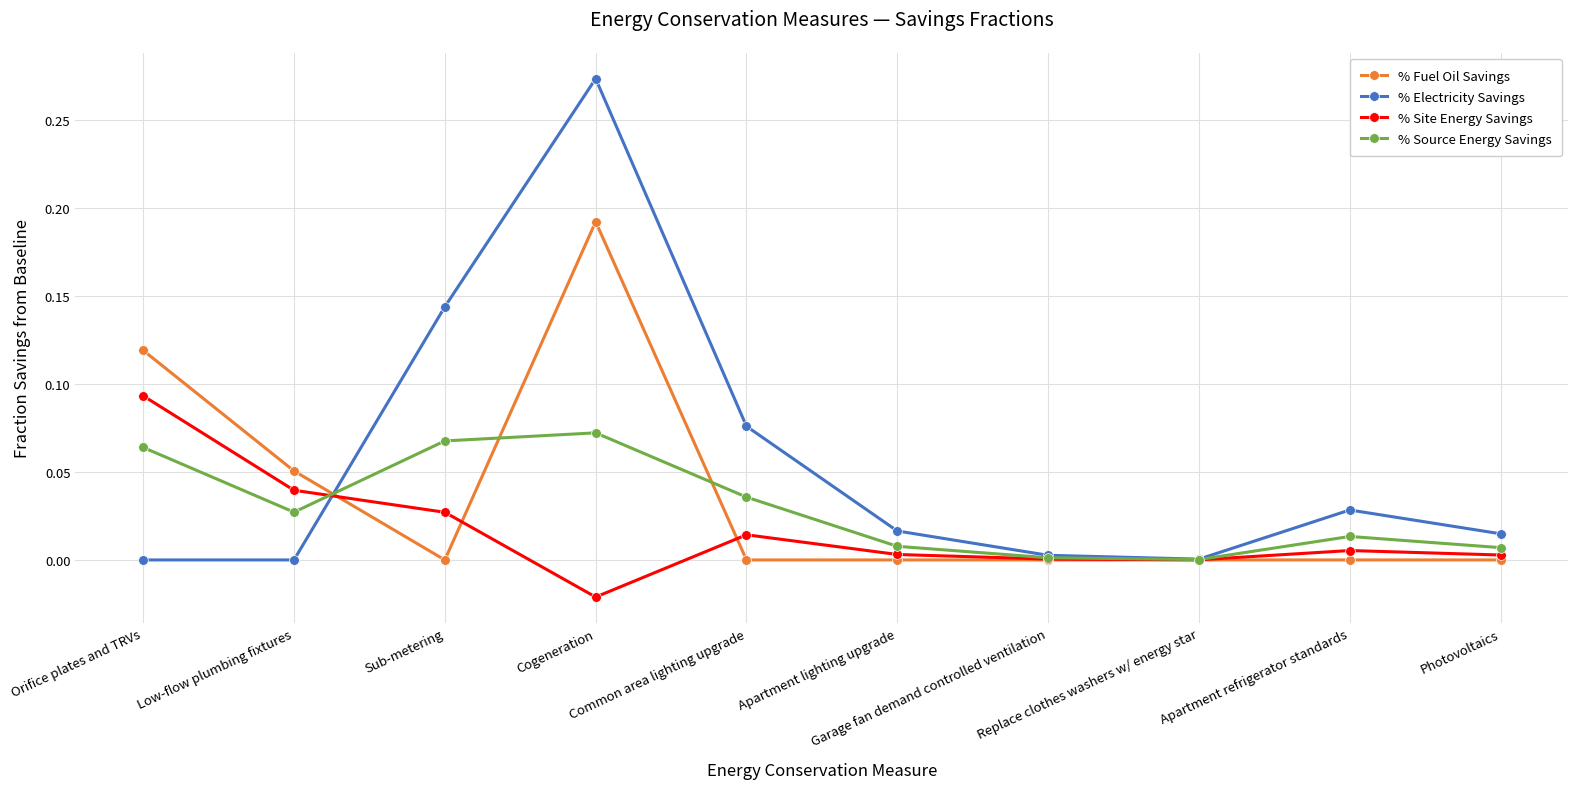

Which series changed the most between Garage fan demand controlled ventilation and Photovoltaics?

% Electricity Savings